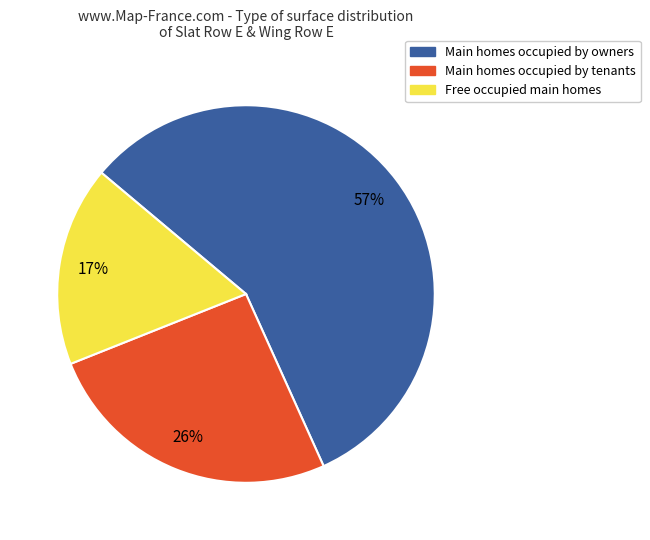

Do Free occupied main homes and Main homes occupied by tenants together represent more than half of the pie?

No